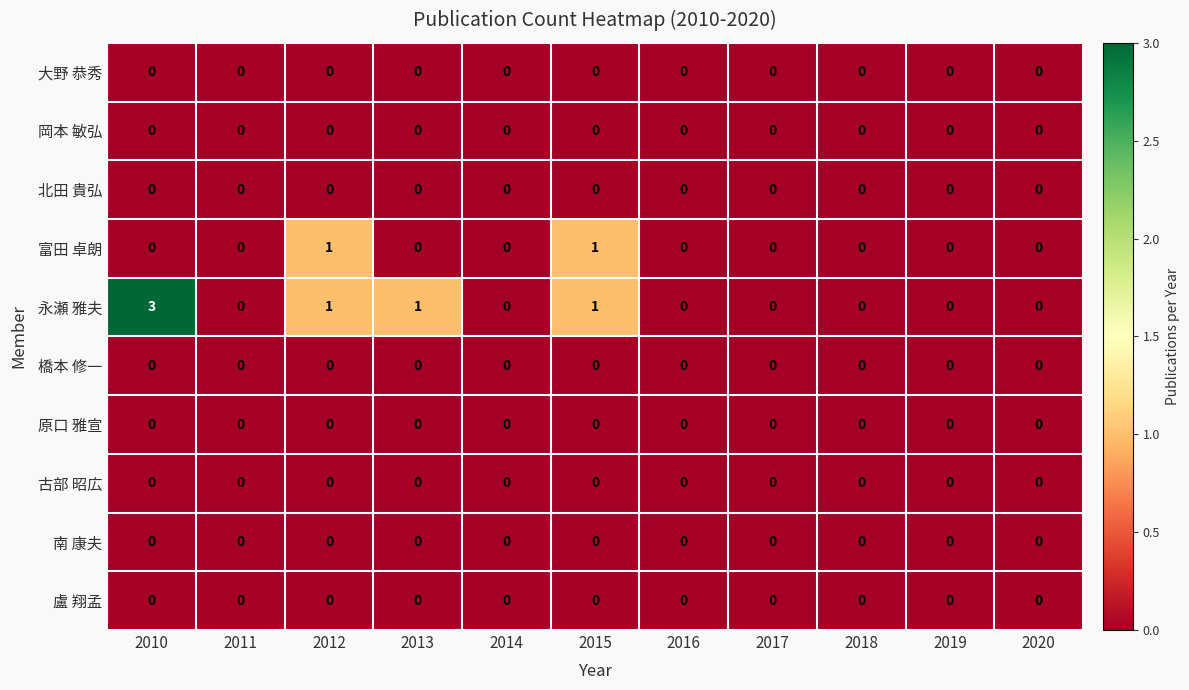

At which category does the chart reach its peak across all series?

2010